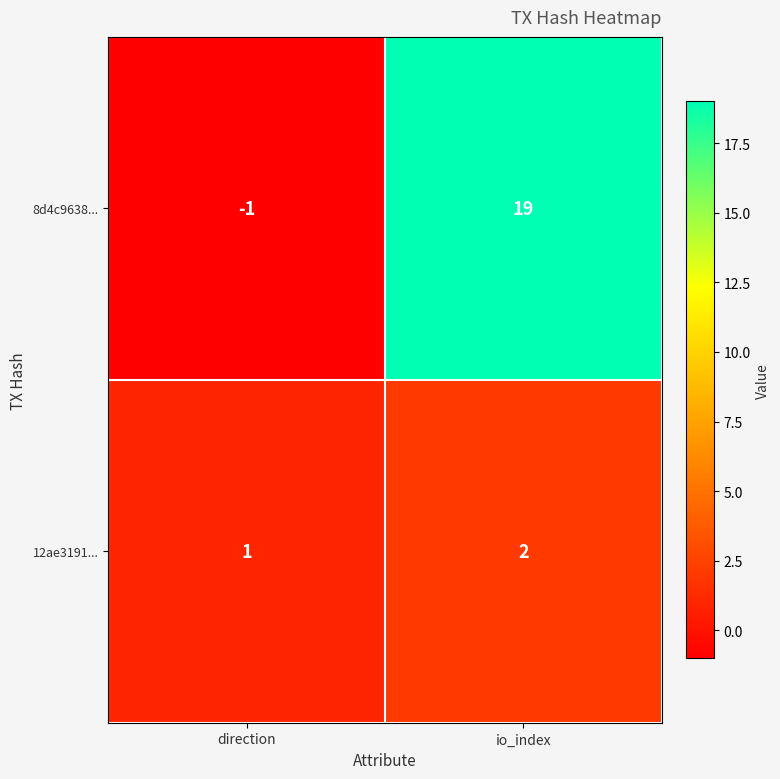

How many data points does each series have?

2